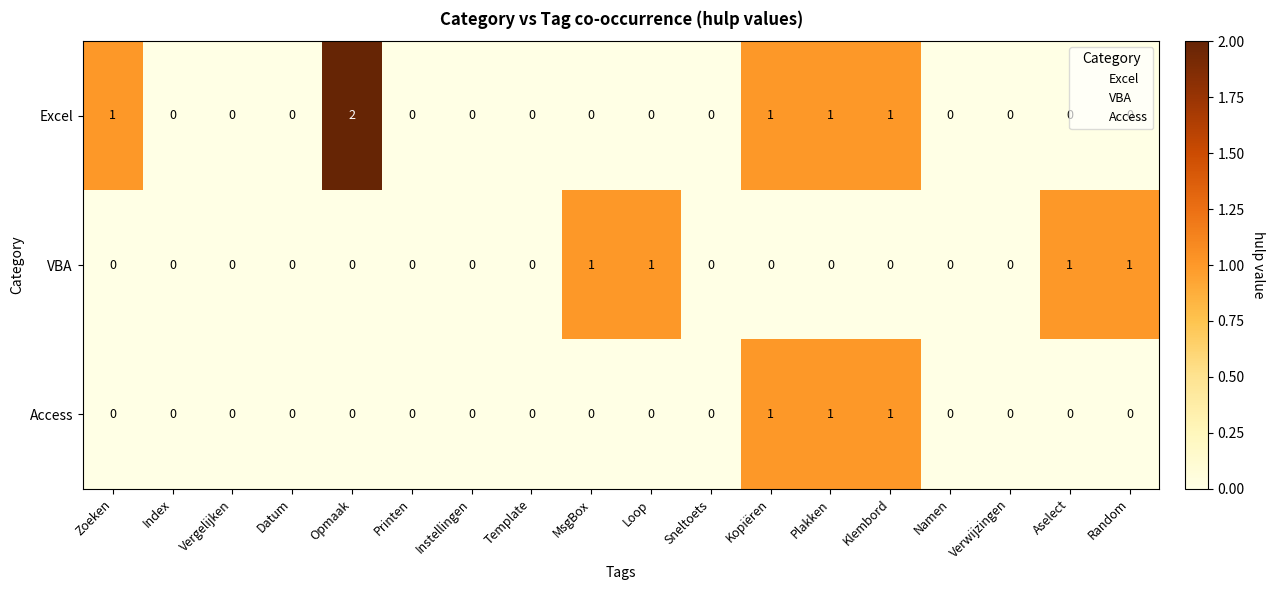

Which series has the widest spread of values?

Excel